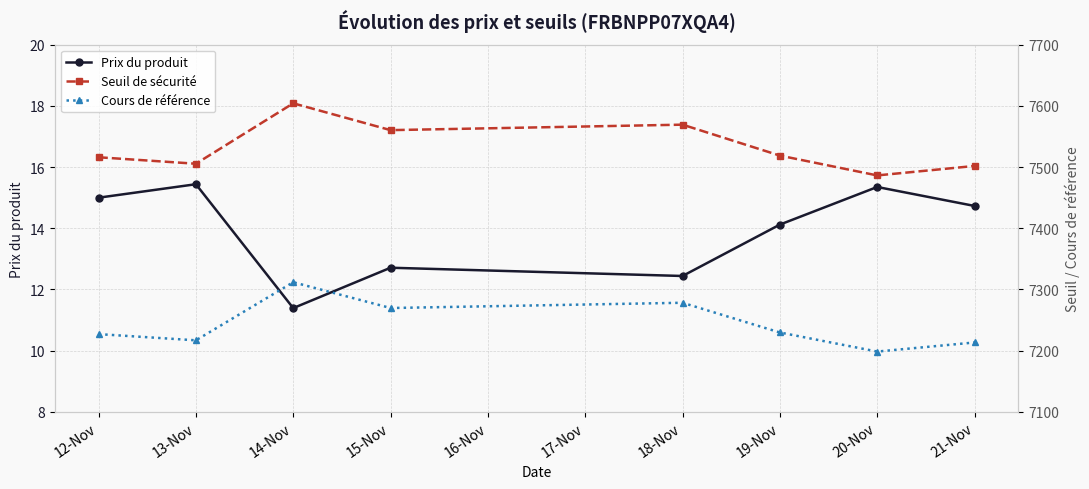

How many lines are shown in the chart?

3